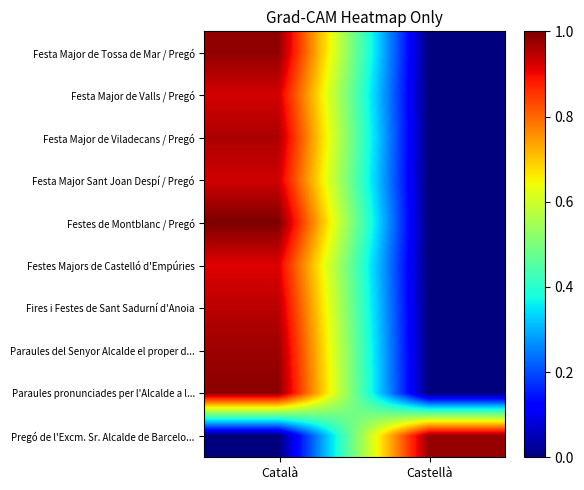

What is the total value across all series at Castellà?

1.0